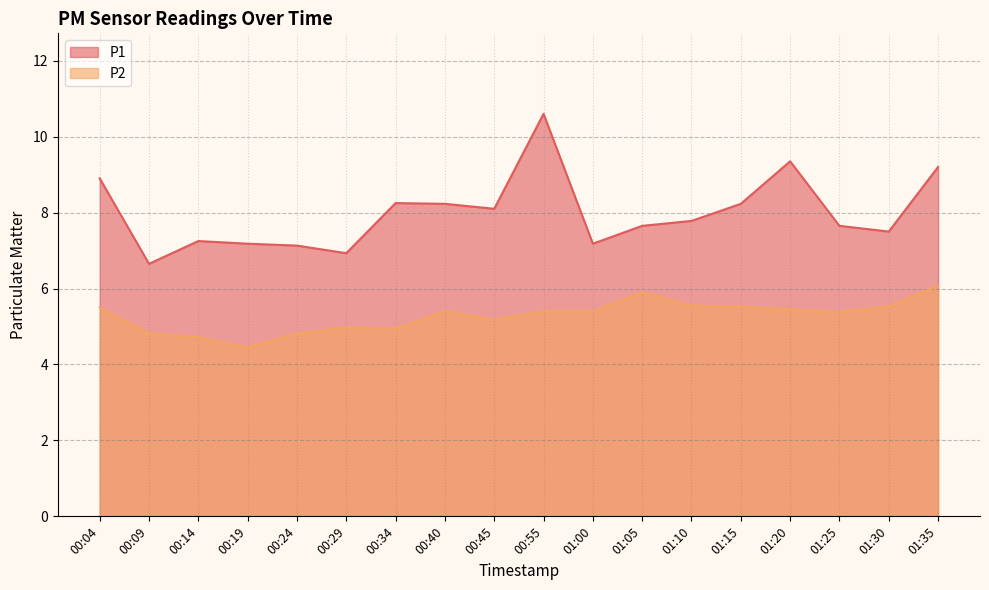

Rank the series by their average value, from highest to lowest.

P1, P2